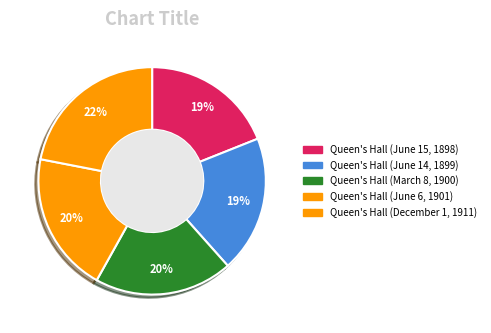

How much of the chart is everything except Queen's Hall (December 1, 1911)?

78.1%